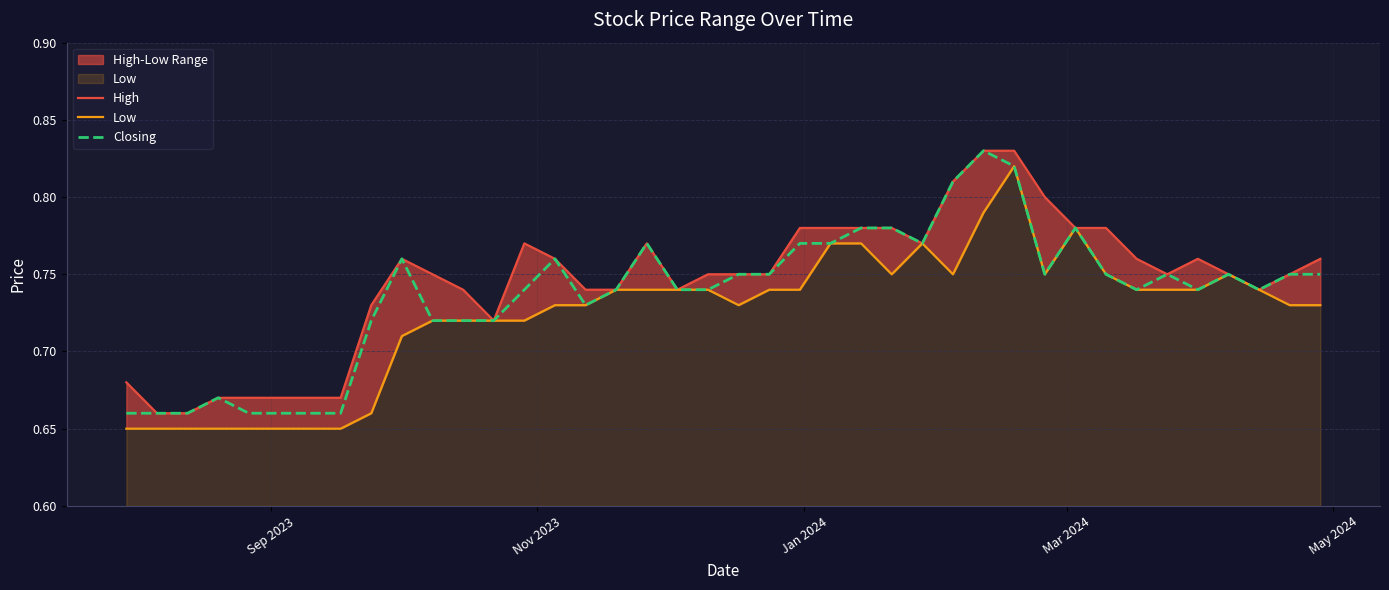

Which series has the widest spread of values?

High